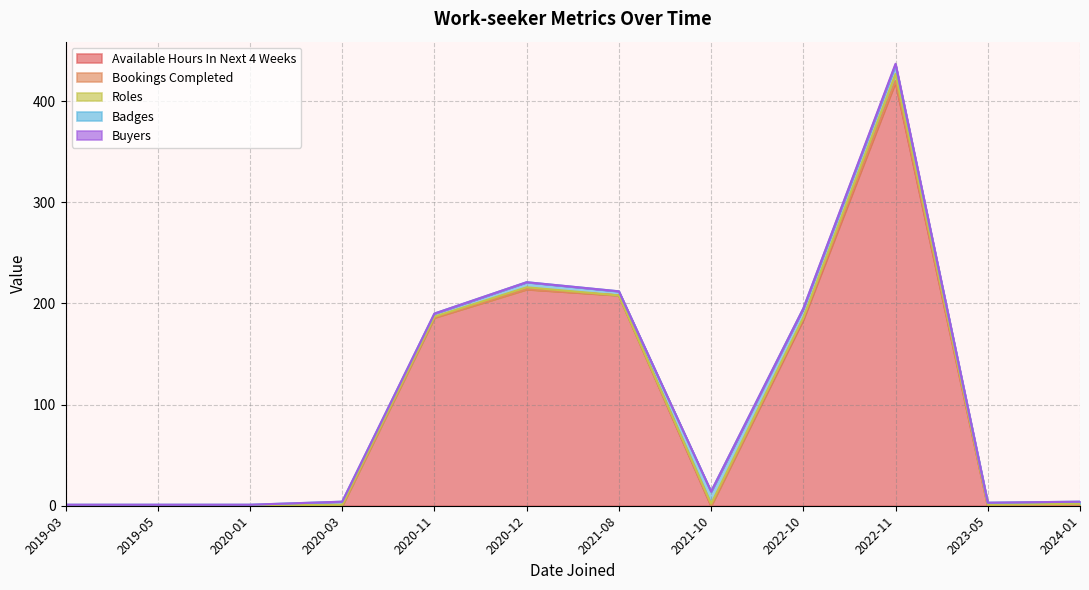

True or false: Available Hours In Next 4 Weeks has a value of 598 at 2022-11.

False